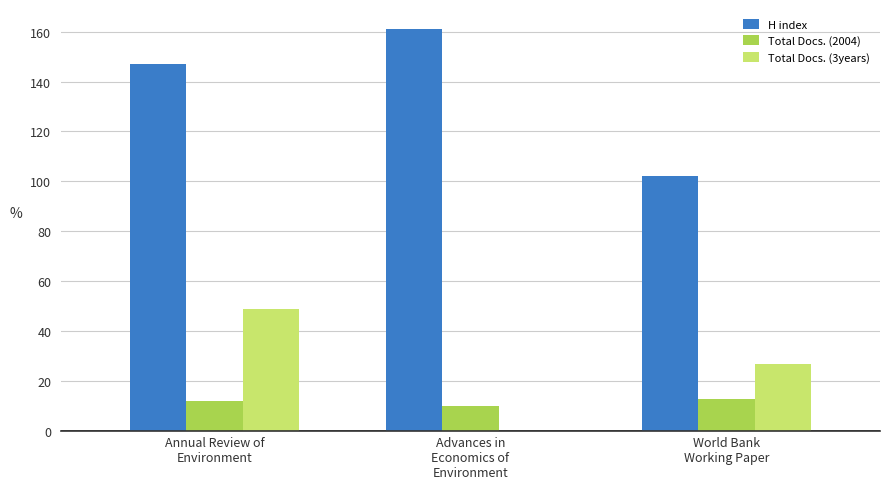

True or false: Total Docs. (2004) has a value of 10 at Advances in
Economics of
Environment.

True